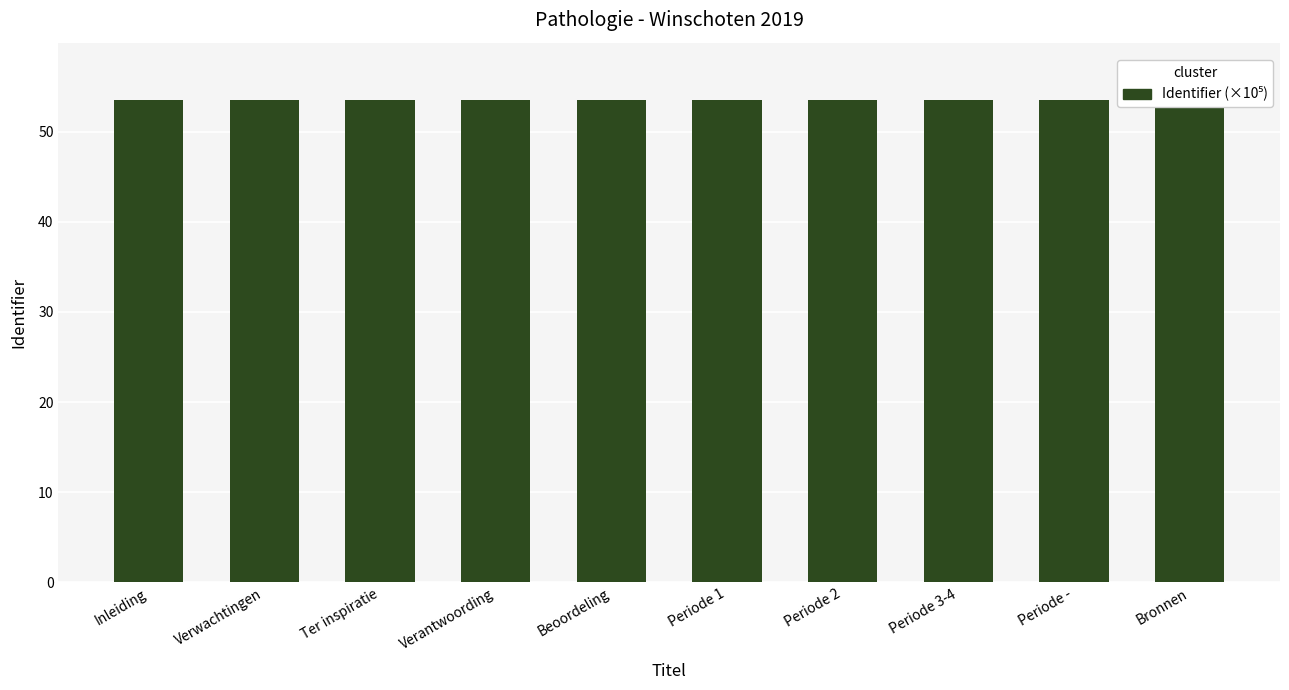

How many bars are there in total?

10